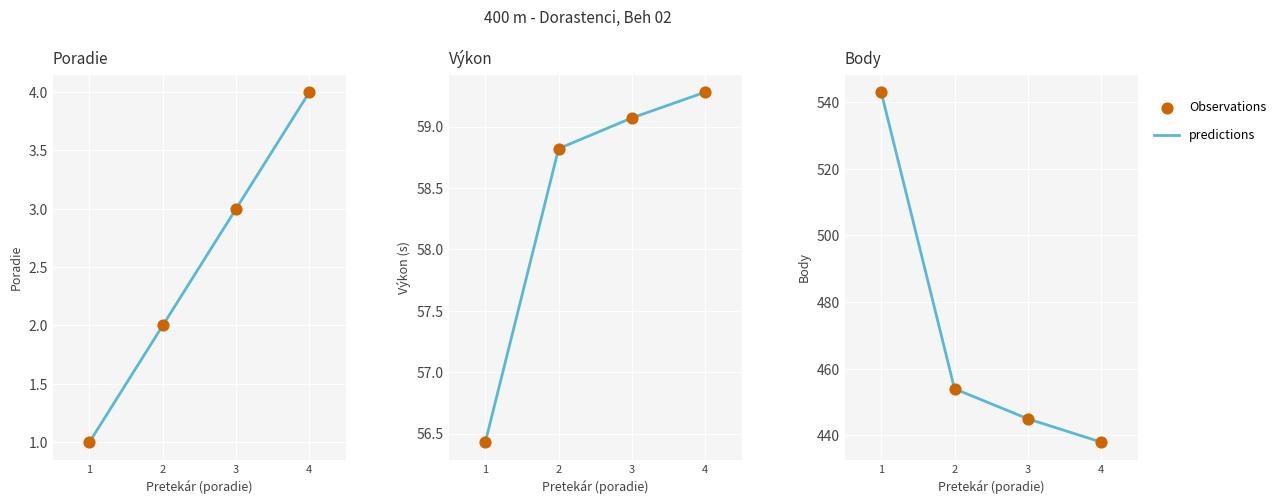

At how many categories does at least one series exceed 524?

1